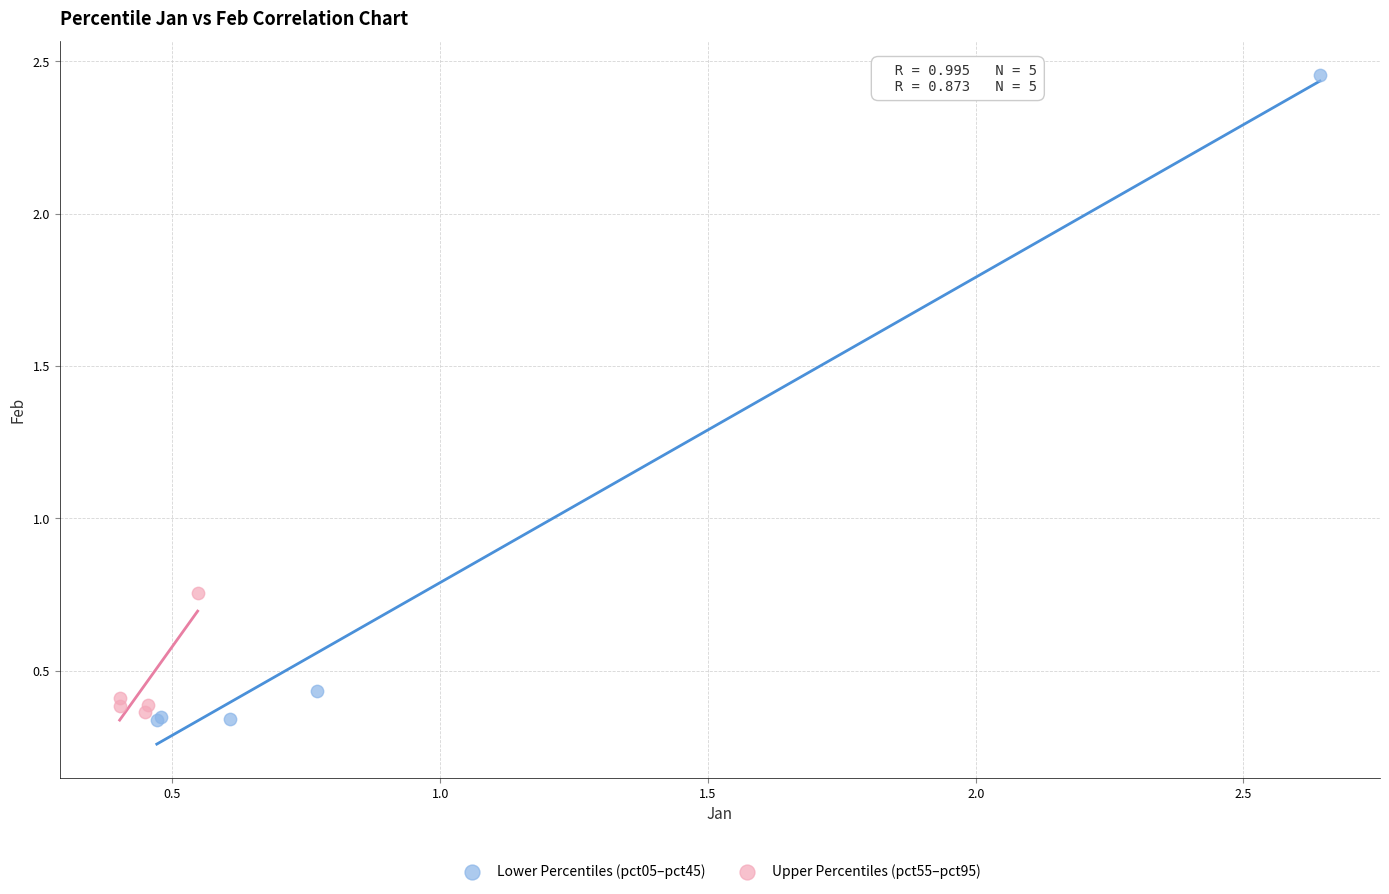

Which series has the largest Y range (max minus min)?

Lower Percentiles (pct05–pct45)